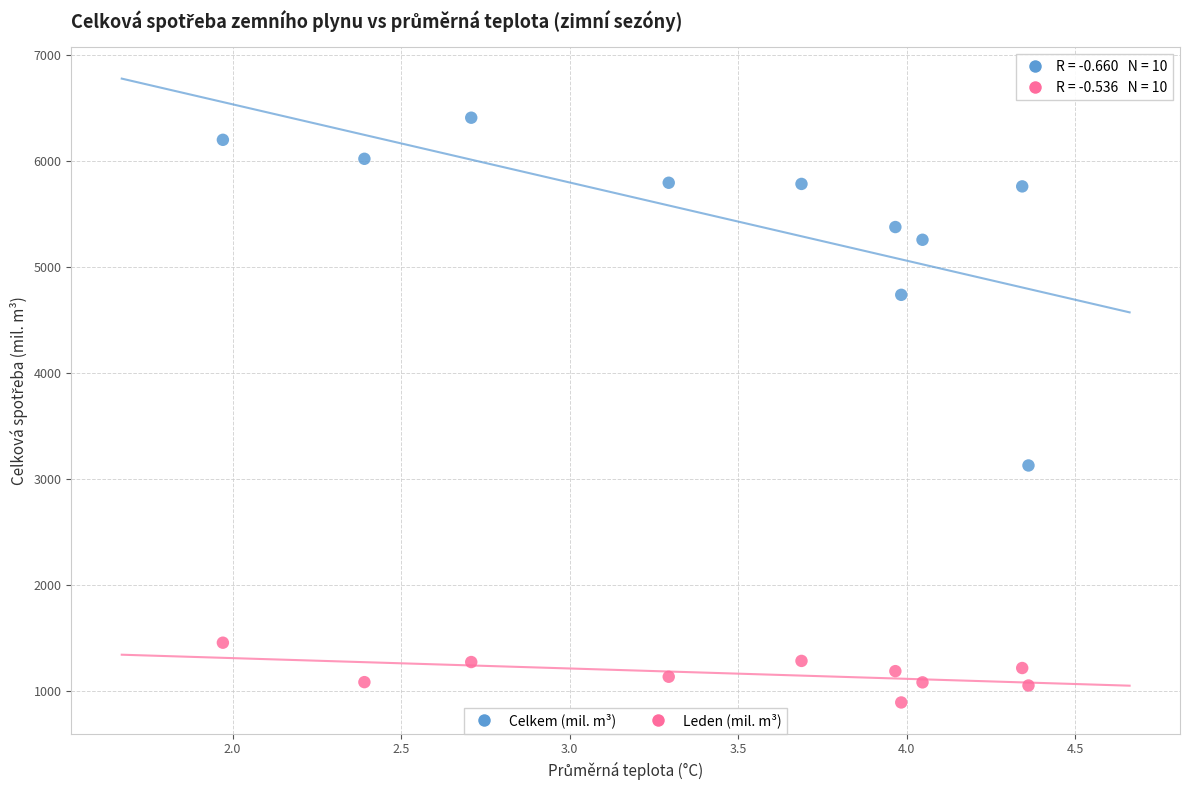

Across all series, what Y value is closest to 3650?

3128.2